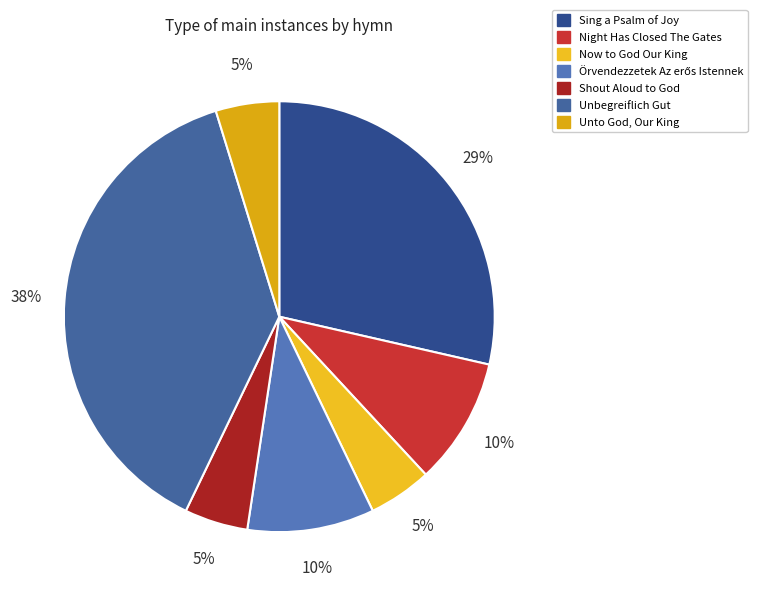

Does any single category account for the majority?

No